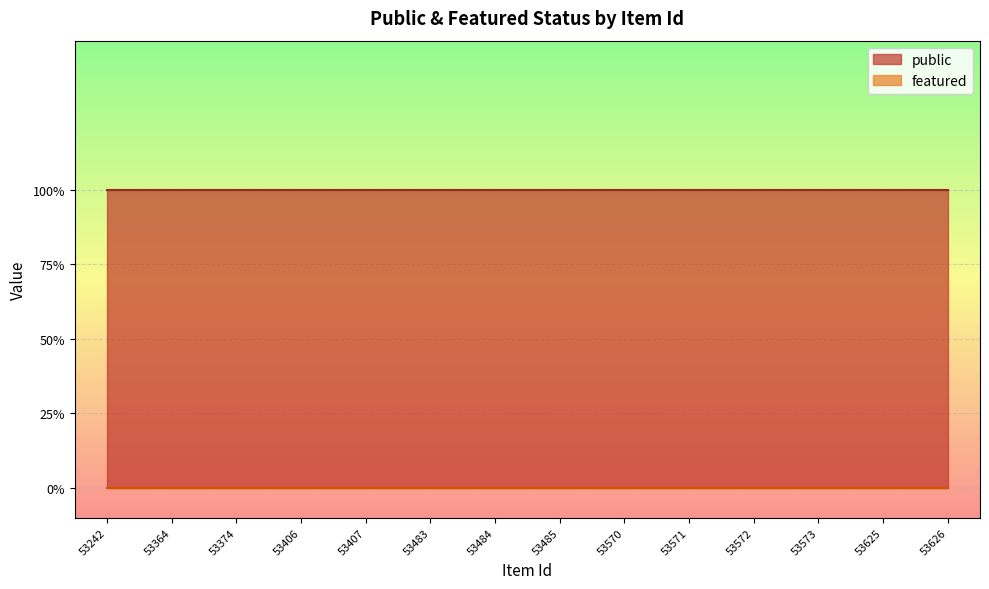

Reading left to right, list all the values displayed in this chart.

public: 53242=1	53364=1	53374=1	53406=1	53407=1	53483=1	53484=1	53485=1	53570=1	53571=1	53572=1	53573=1	53625=1	53626=1
featured: 53242=0	53364=0	53374=0	53406=0	53407=0	53483=0	53484=0	53485=0	53570=0	53571=0	53572=0	53573=0	53625=0	53626=0